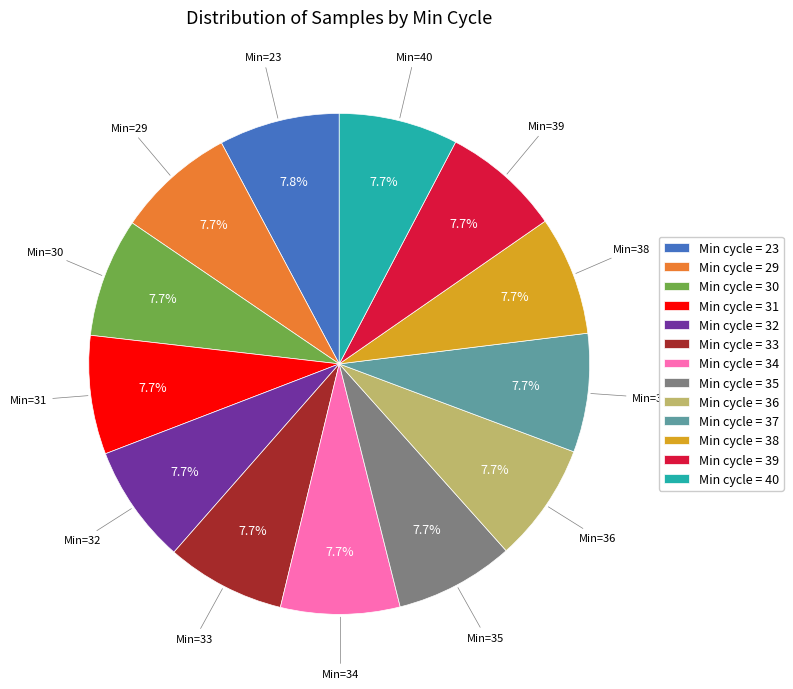

How much of the chart is everything except Min cycle = 39?

92.3%